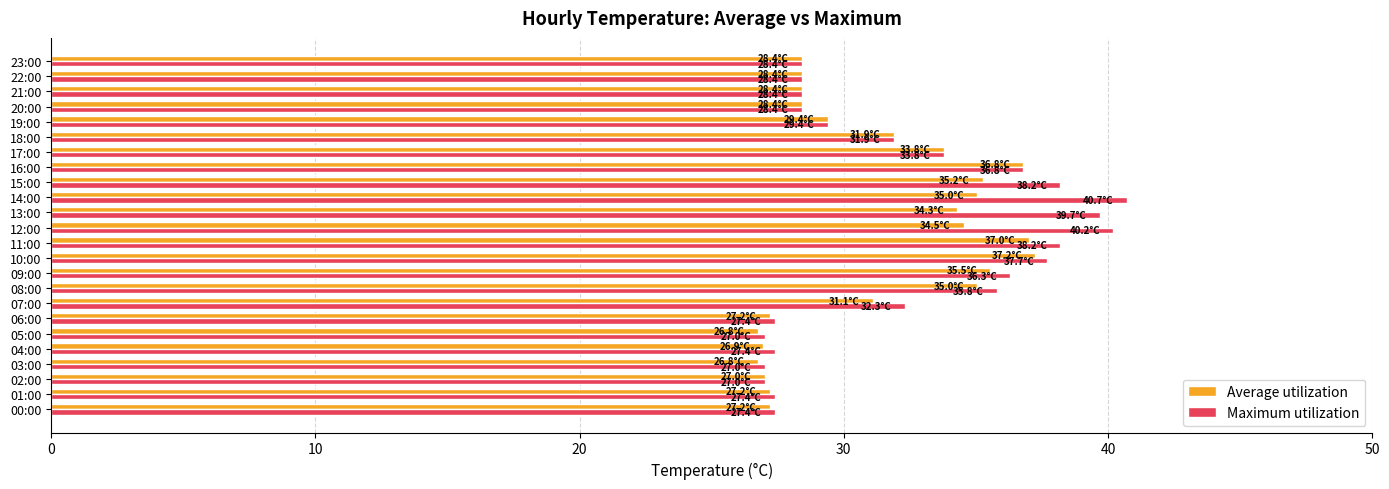

How many data points in Maximum utilization are above 31?

12